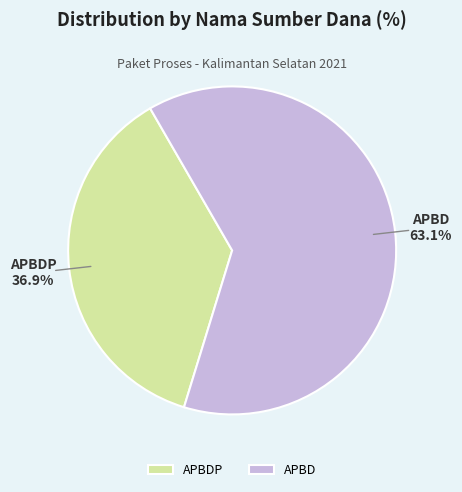

How many slices are in this pie chart?

2